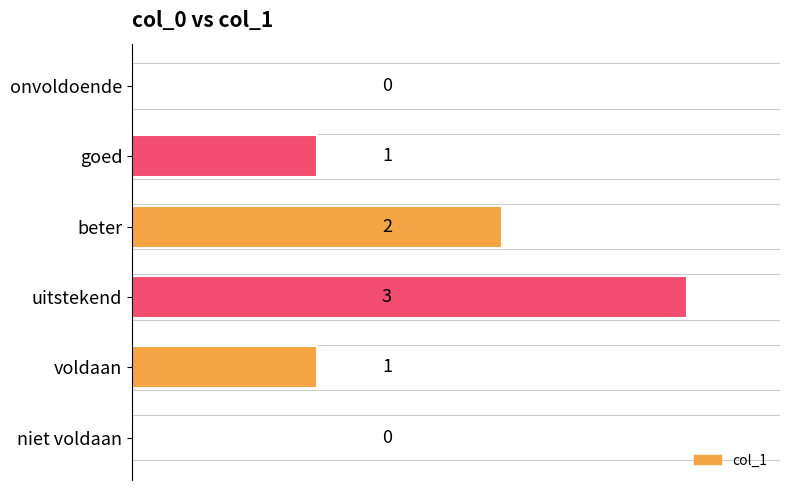

What is the sum of all values?

7